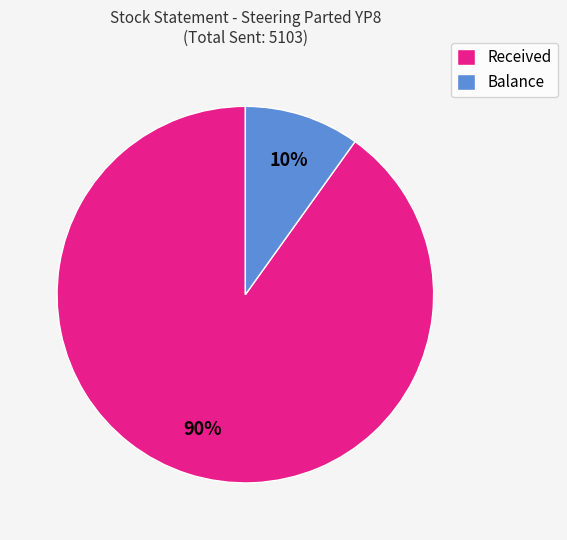

The Balance slice represents 10% of the pie. True or false?

True